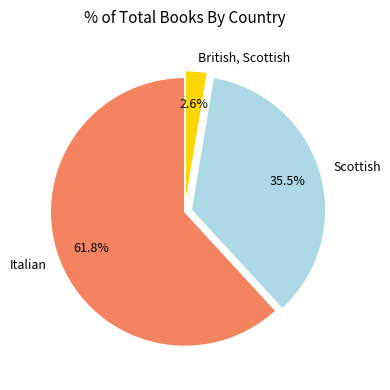

True or false: British, Scottish accounts for 3% of the total.

True